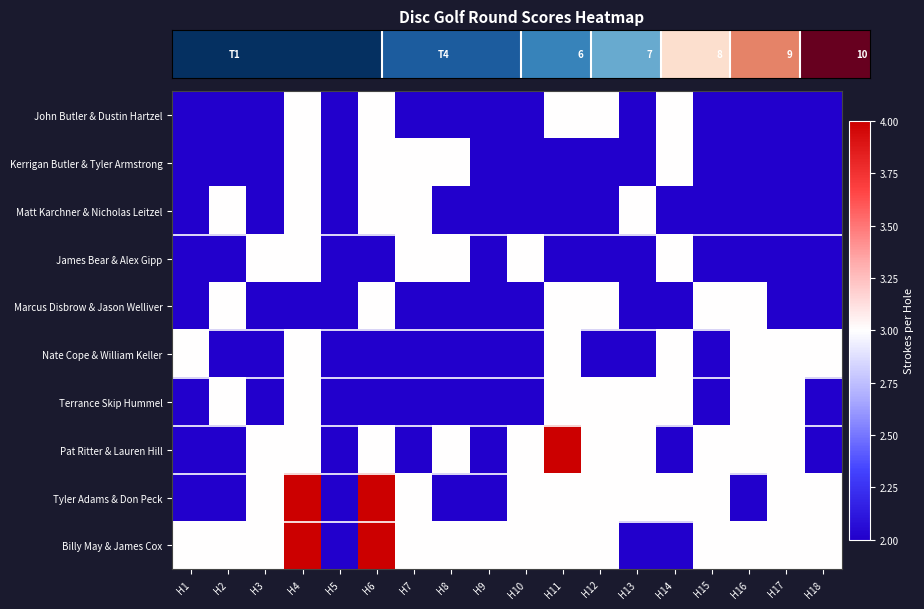

What is the smallest value displayed?

2